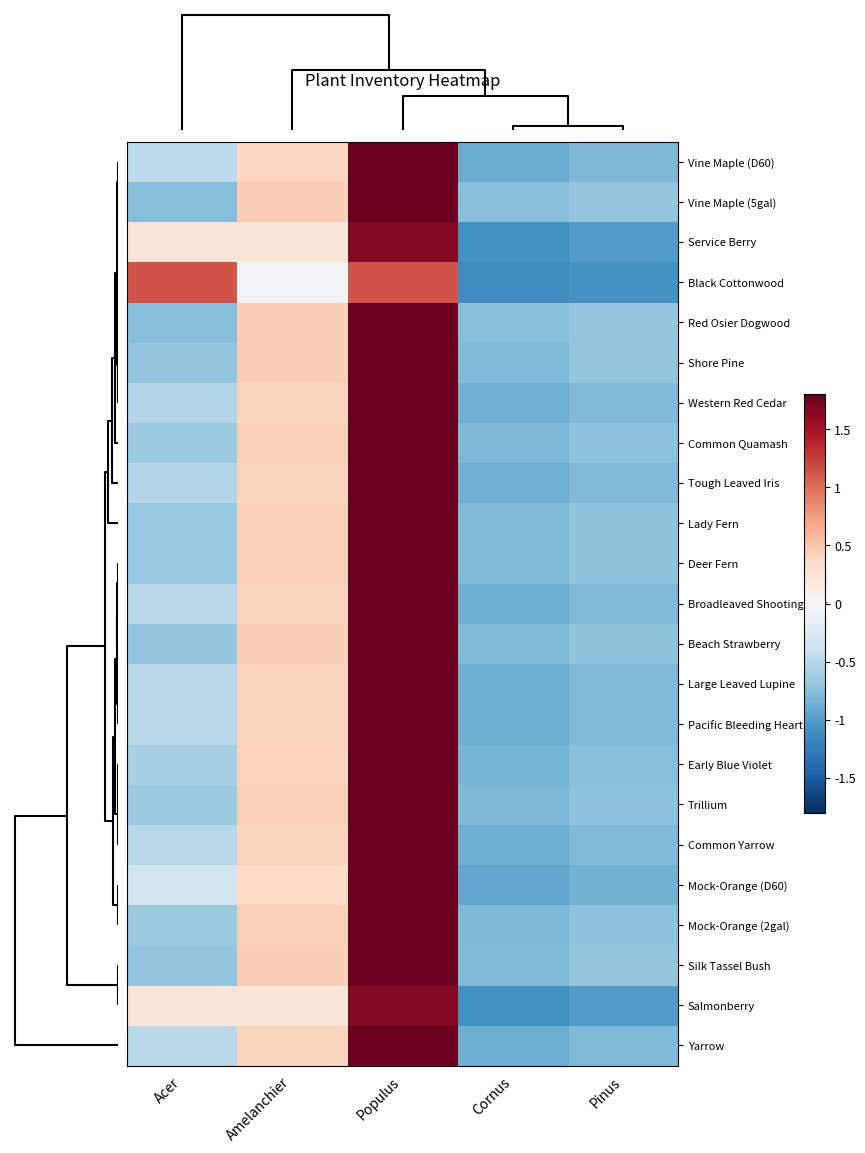

How many distinct data groups are displayed?

23